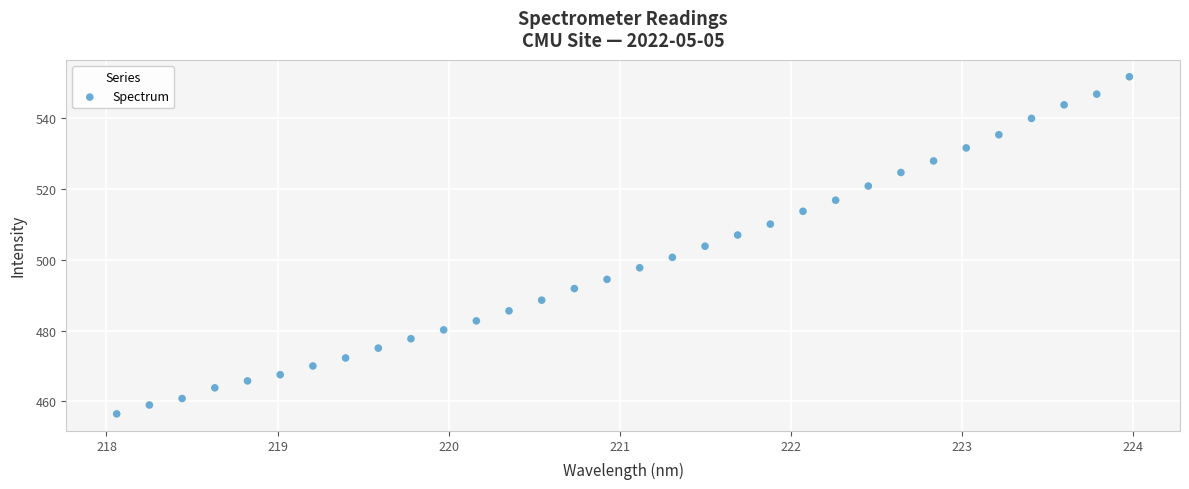

What is the range of Y values (max minus min)?

95.2